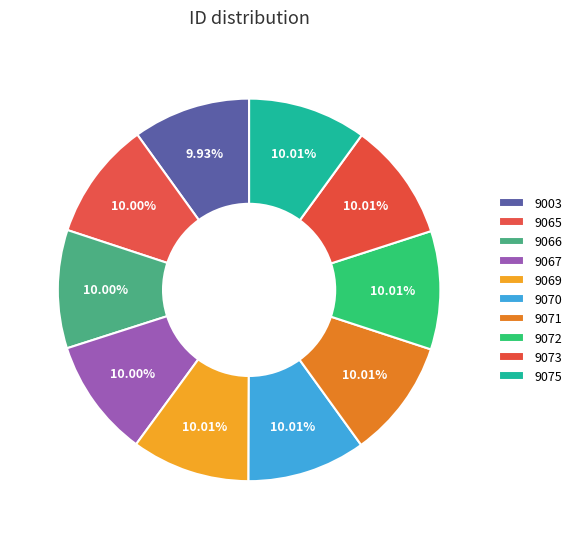

The 9073 slice represents 1% of the pie. True or false?

False